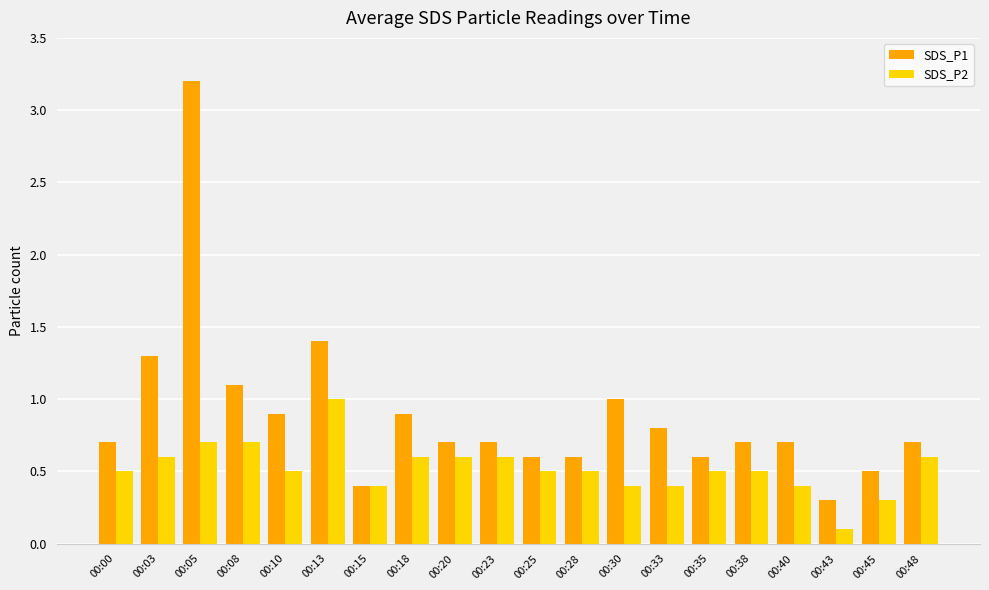

Is it true that SDS_P2 equals 0.4 at 00:08?

False